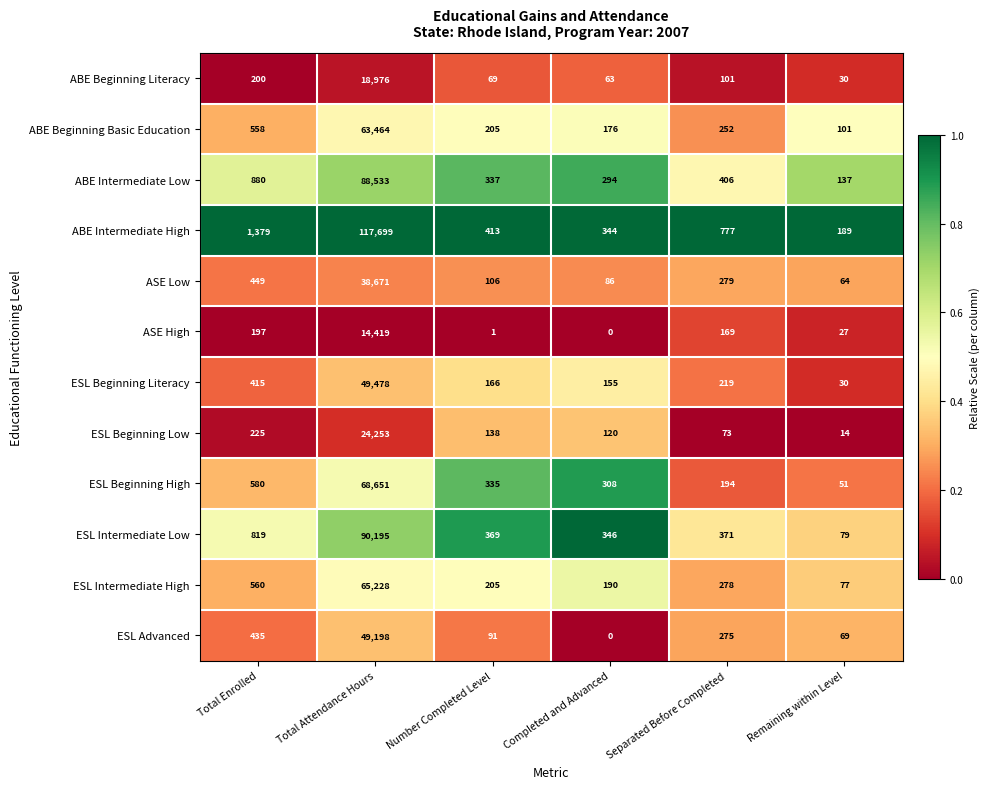

How many series are shown in this chart?

12